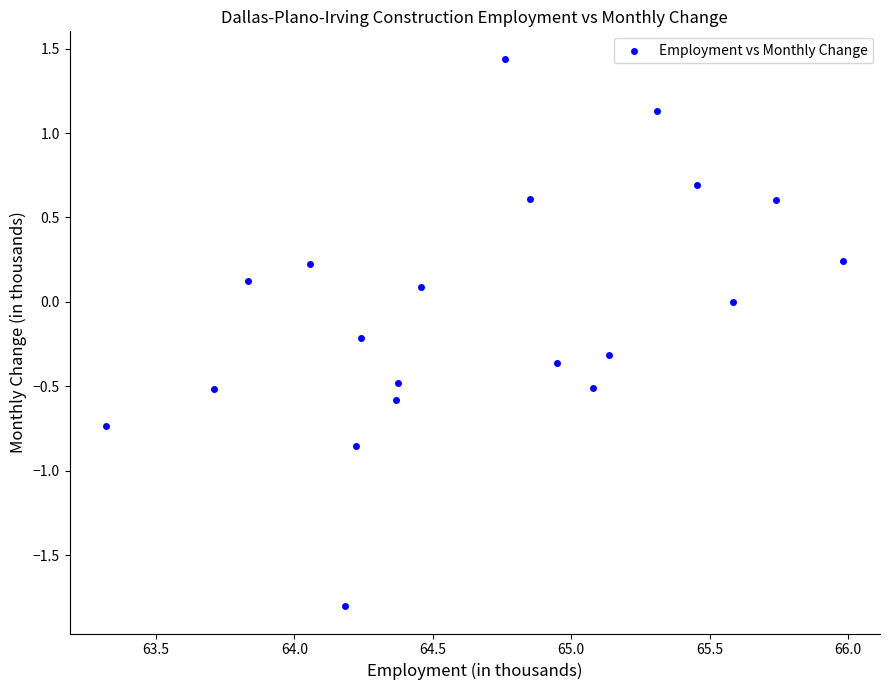

What is the range of X values (max minus min)?

2.7